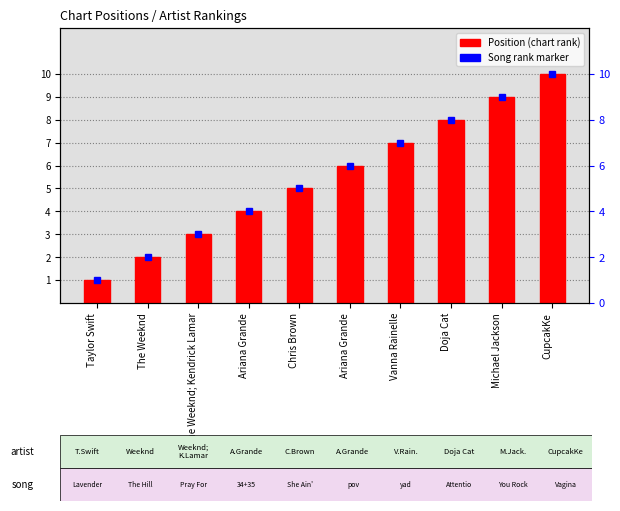

What is the change in value from The Weeknd; Kendrick Lamar to Michael Jackson?

+6